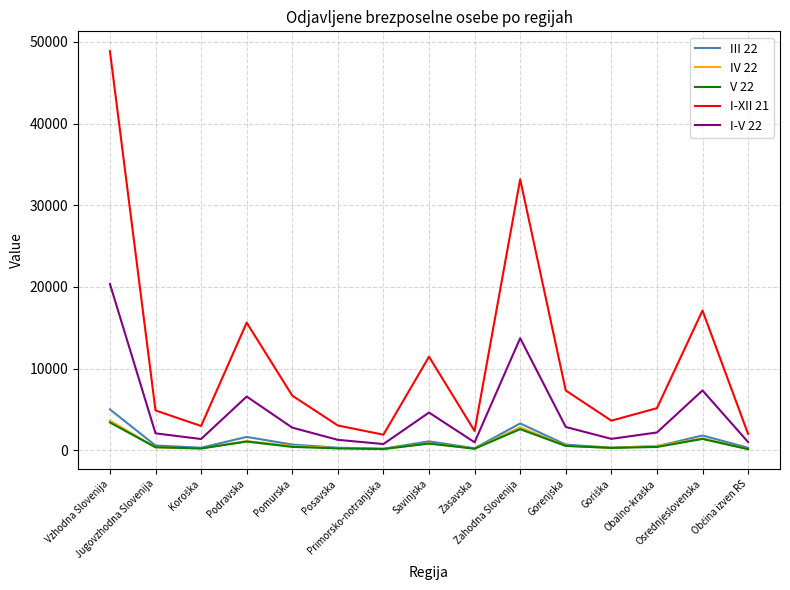

What is the maximum value shown in the chart?

48862